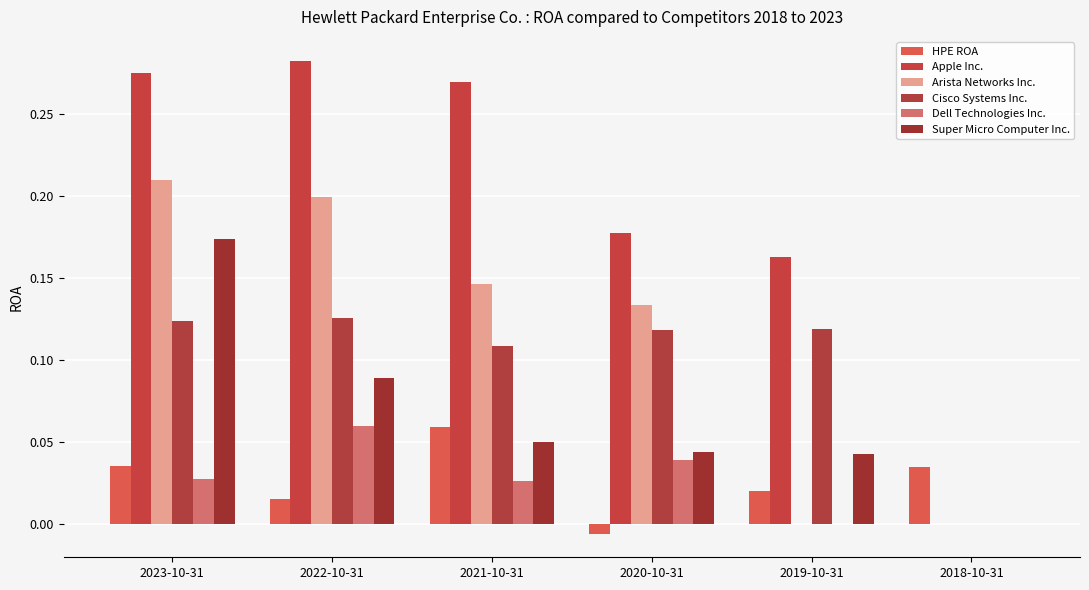

At how many categories does at least one series exceed 0?

6